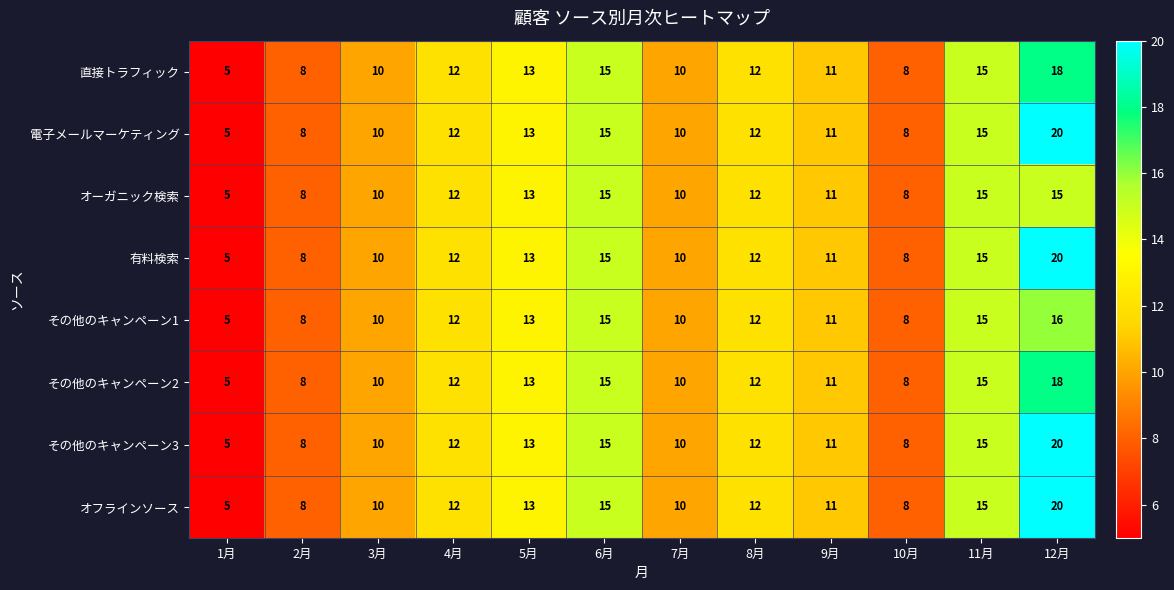

At how many categories does at least one series exceed 16?

1